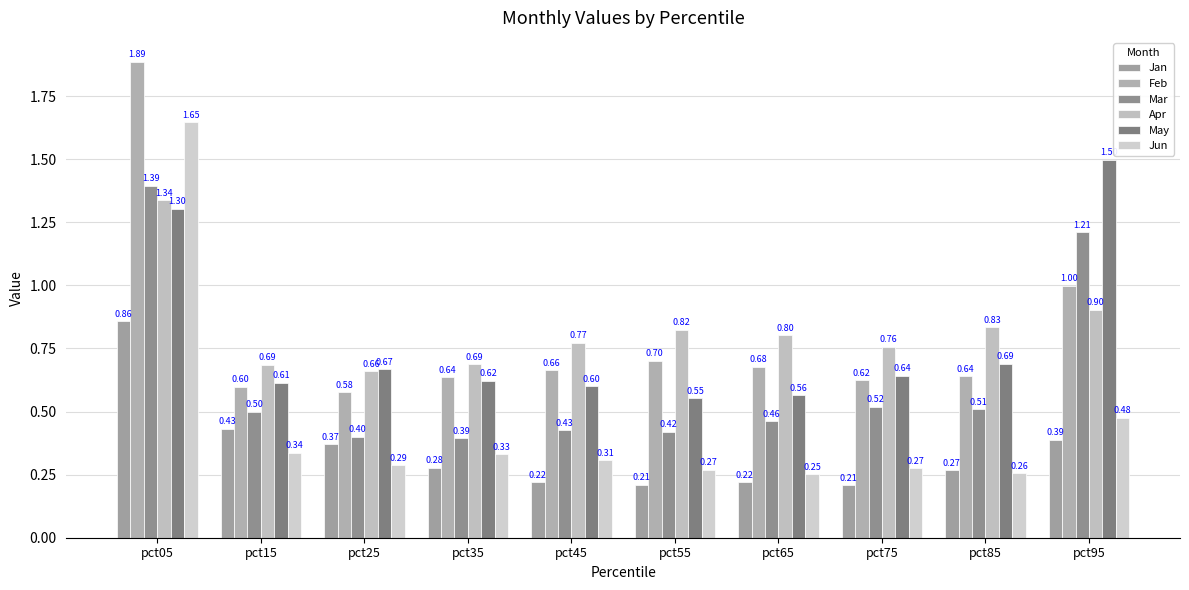

What is the average value of the May series?

0.8